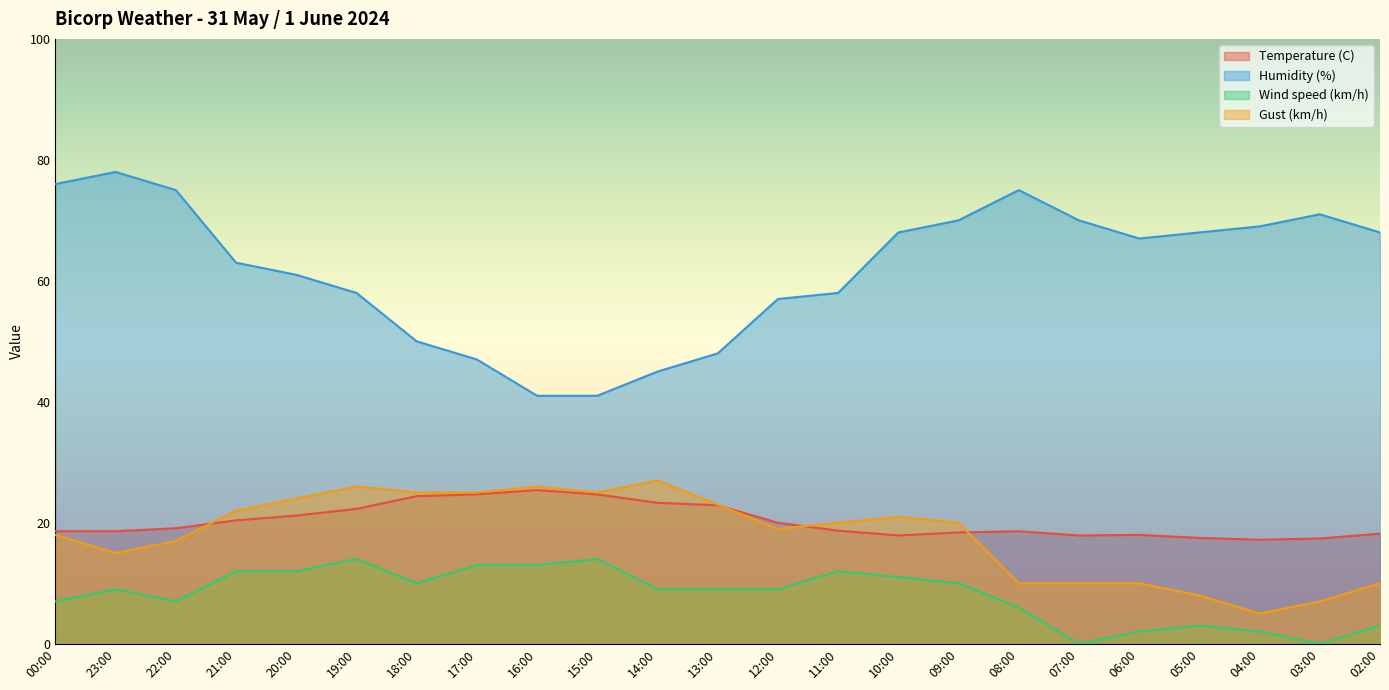

What is the spread (max minus min) of values at 11:00?

46.0